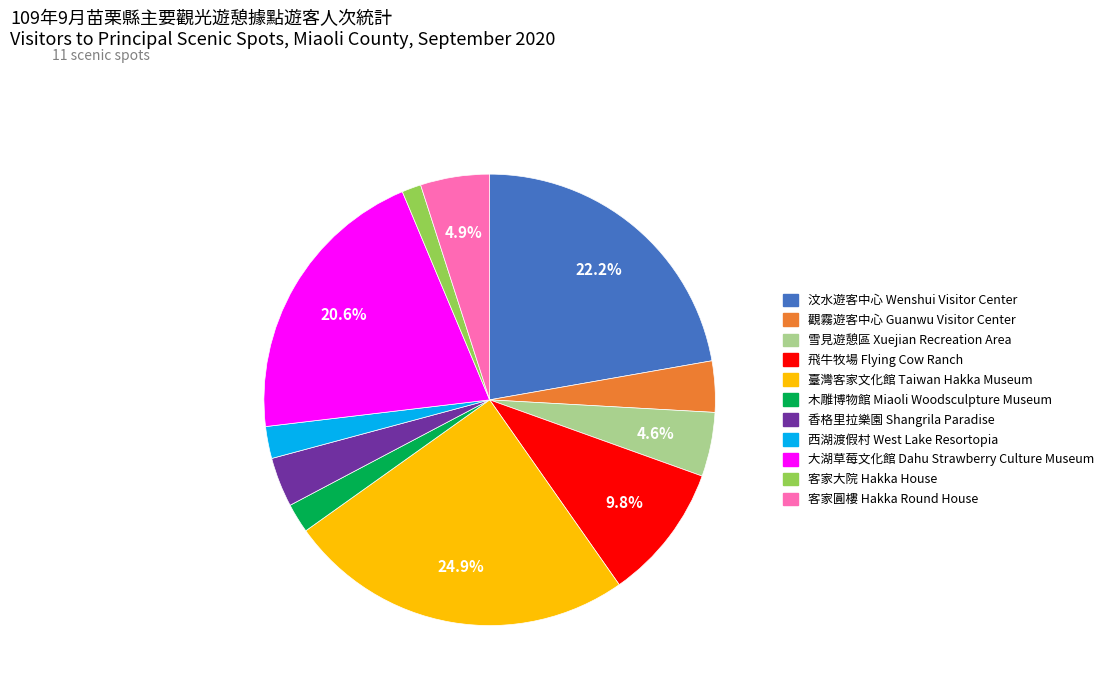

What percentage is the 大湖草莓文化館 Dahu Strawberry Culture Museum slice, to the nearest percent?

21%